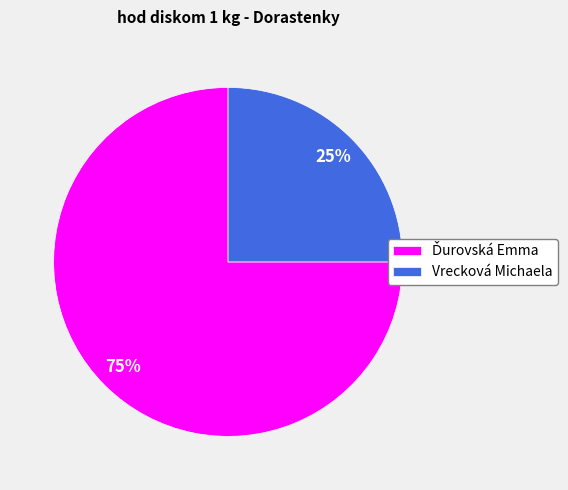

Is Vrecková Michaela the majority of the pie?

No